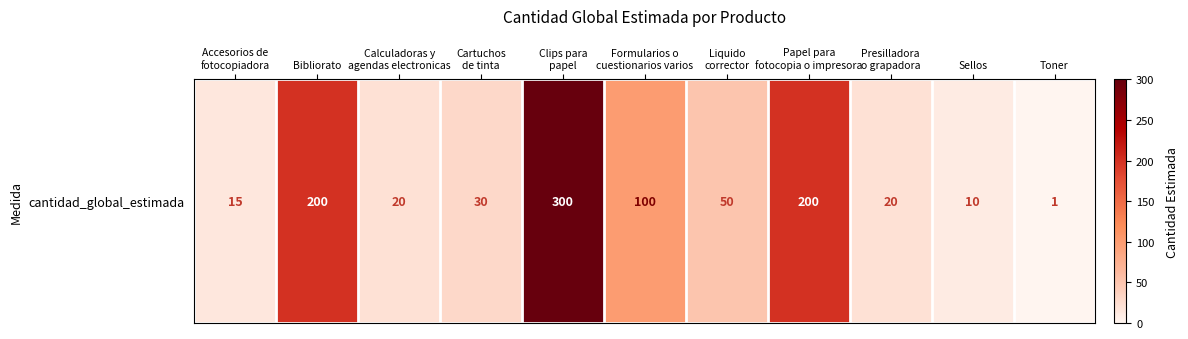

What is the smallest value displayed?

1